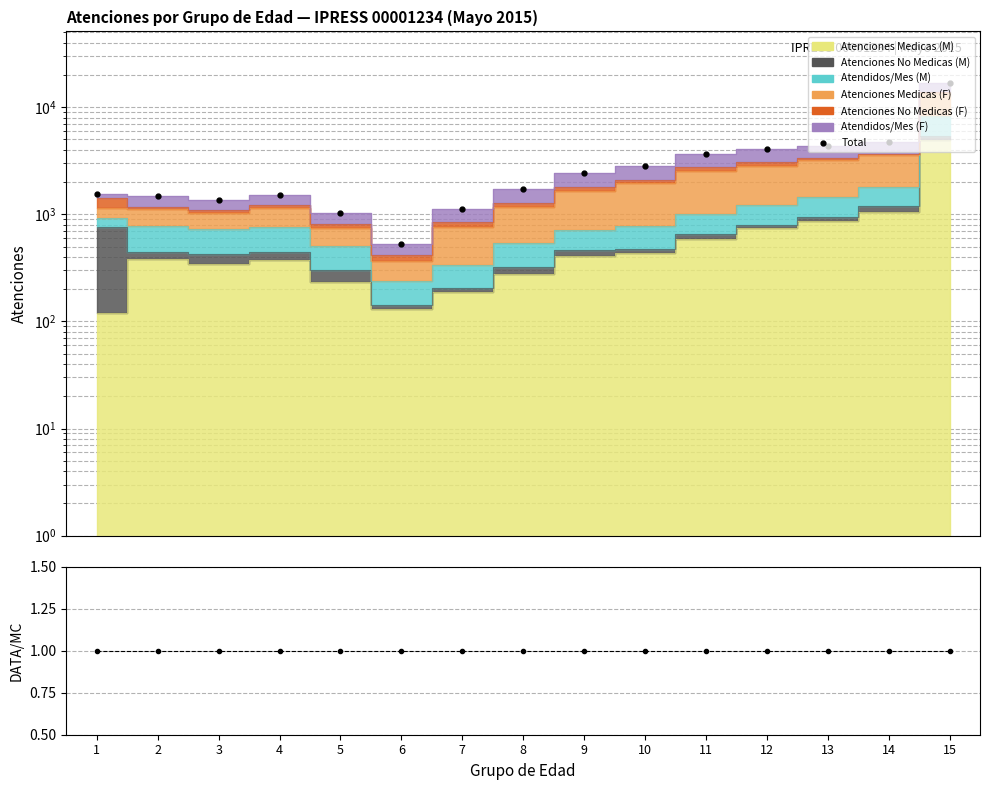

True or false: Total has more than 2 interior local peaks.

False